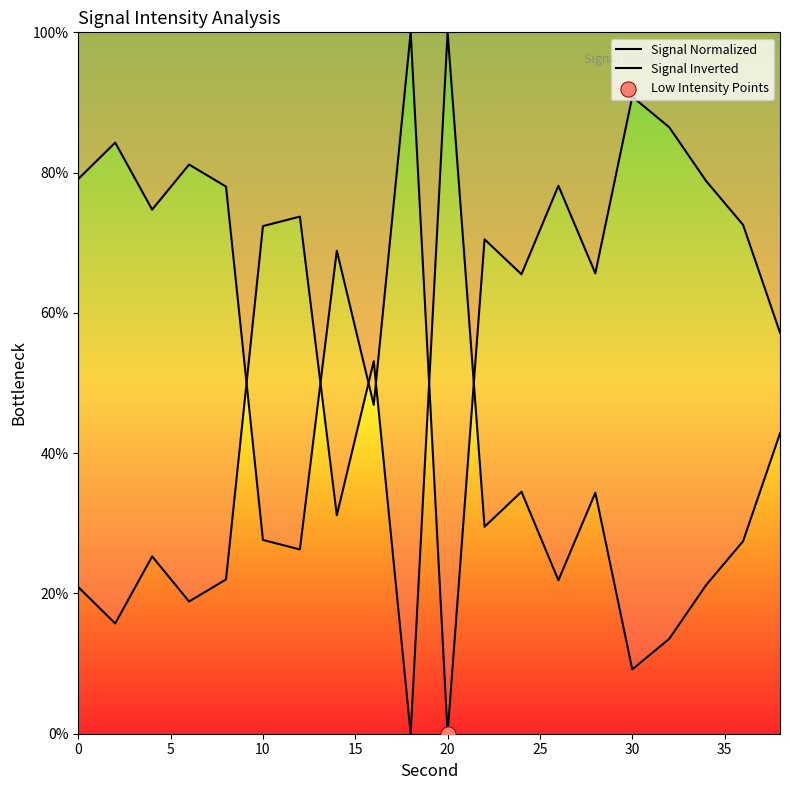

At how many categories does at least one series exceed 94?

2